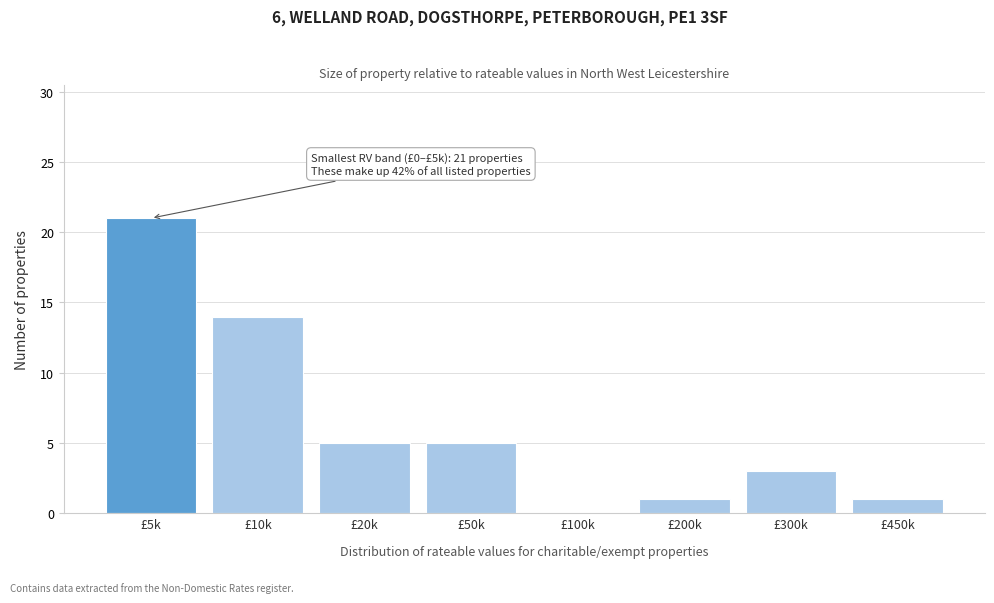

Reading right to left, list all the values displayed in this chart.

£450k=1	£300k=3	£200k=1	£100k=0	£50k=5	£20k=5	£10k=14	£5k=21